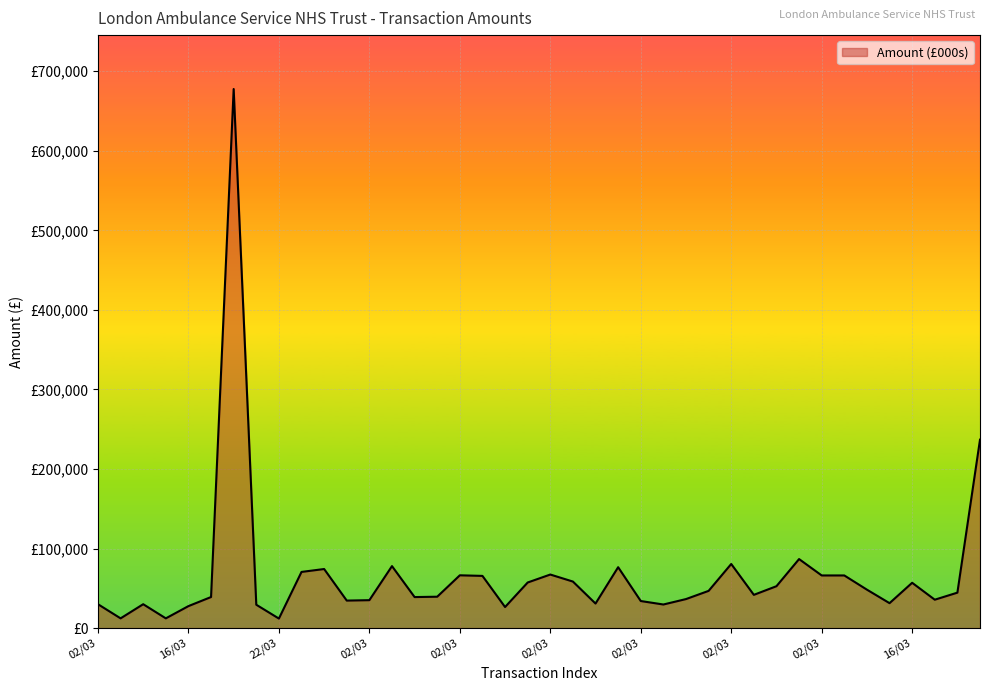

What is the smallest value displayed?

11943.1